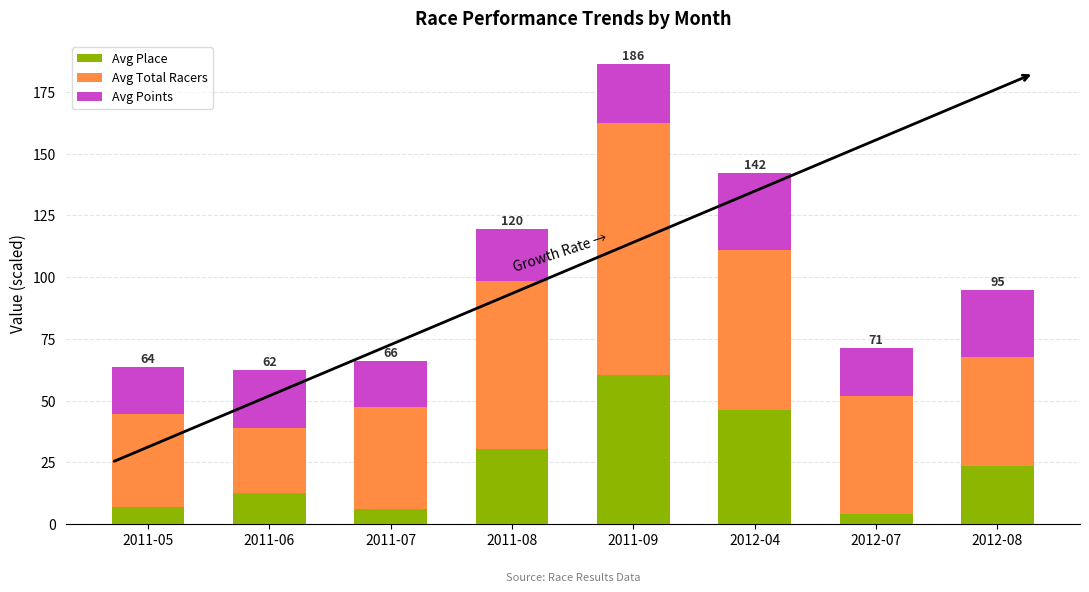

Are the bars horizontal?

No